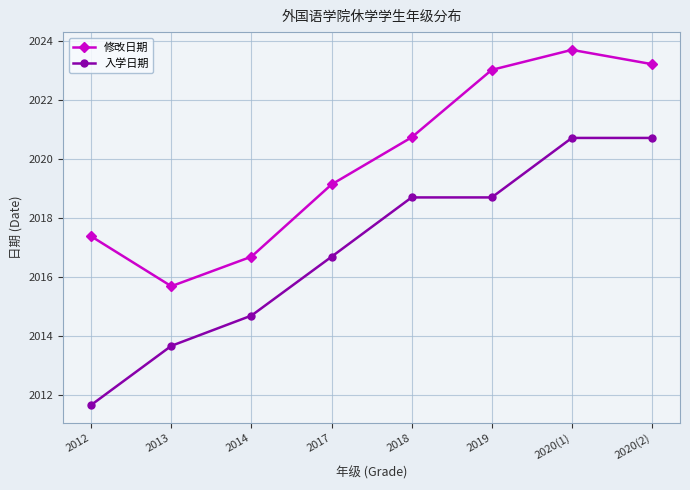

True or false: 入学日期 and 修改日期 cross at least once.

False